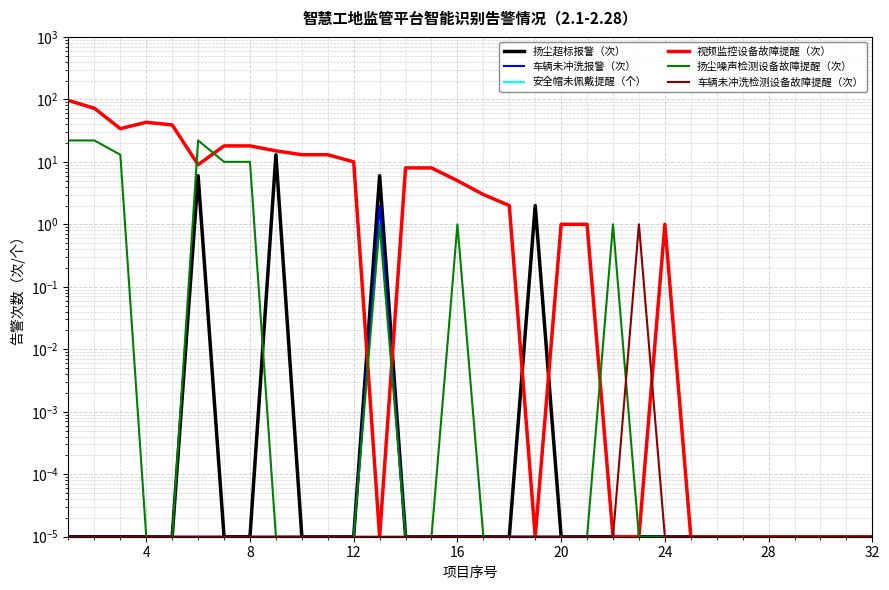

How many series are shown in this chart?

6